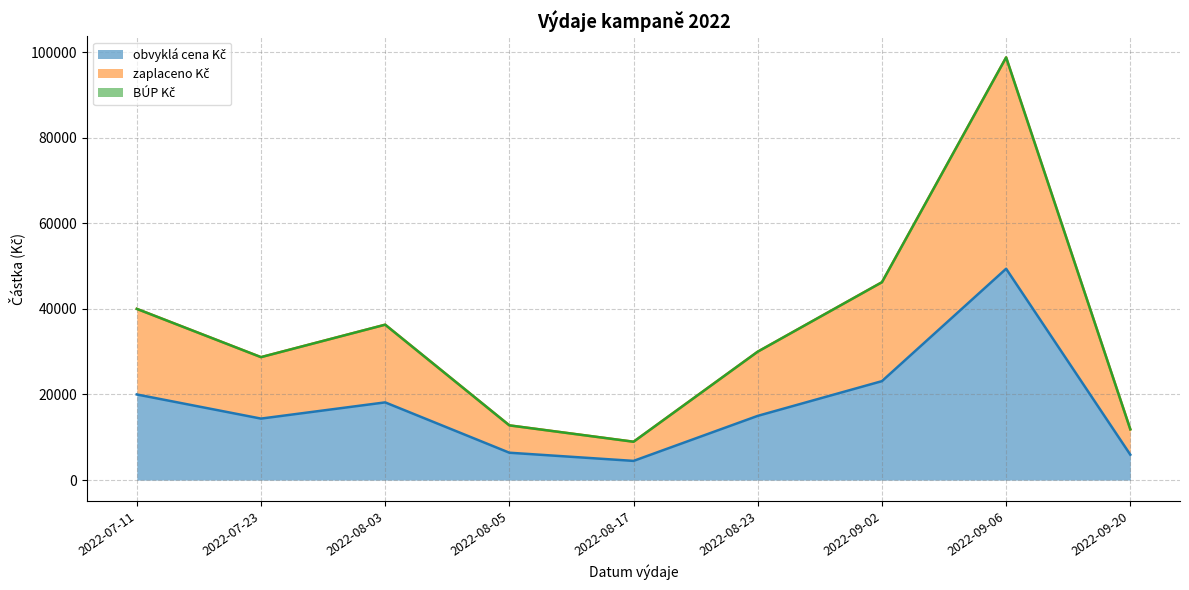

Between 2022-08-05 and 2022-07-23, which is larger?

2022-07-23